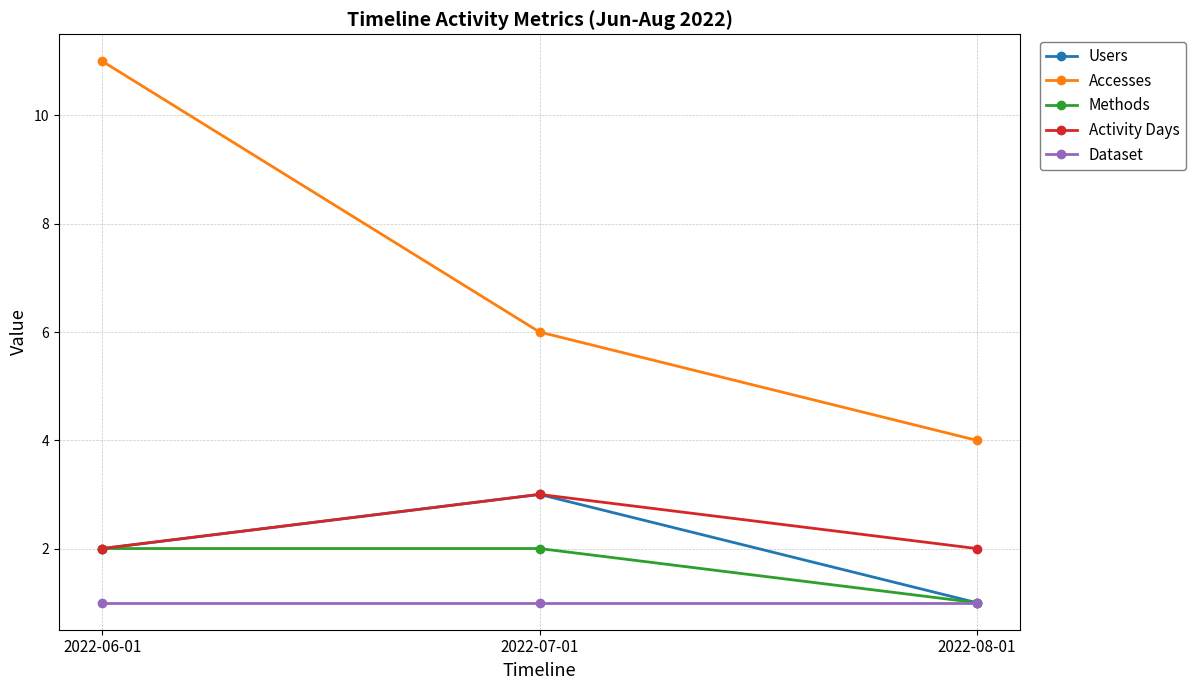

What is the label of the 1st point from the right?

2022-08-01